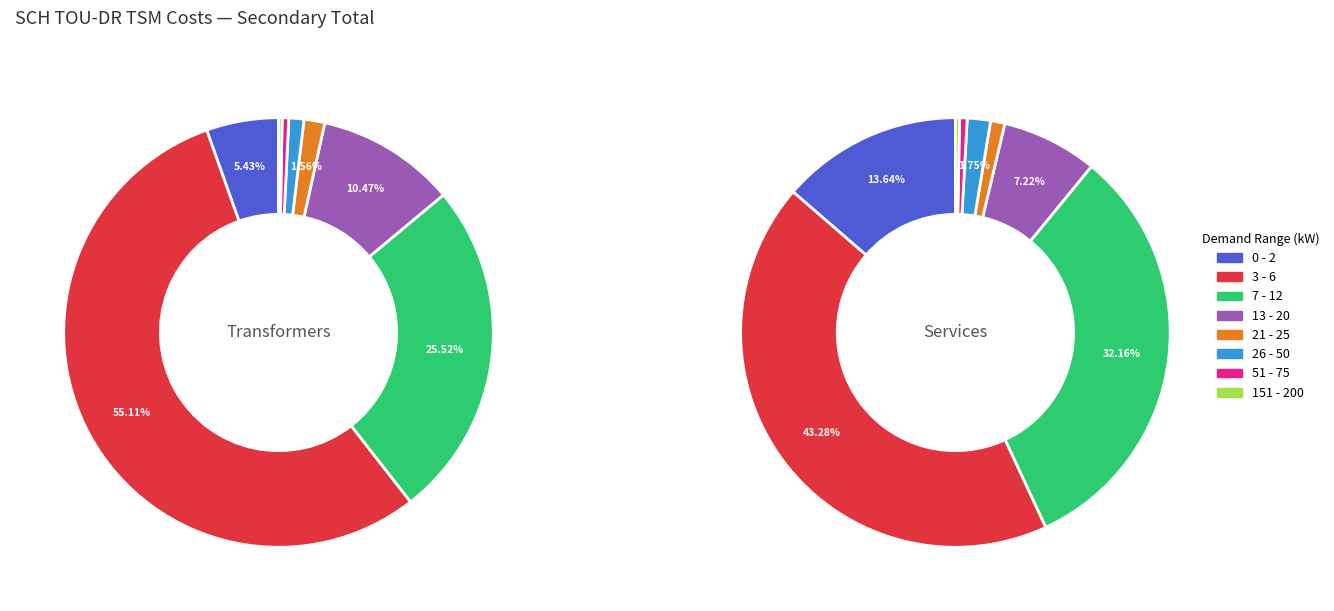

The 151 - 200 slice represents 0% of the pie. True or false?

True